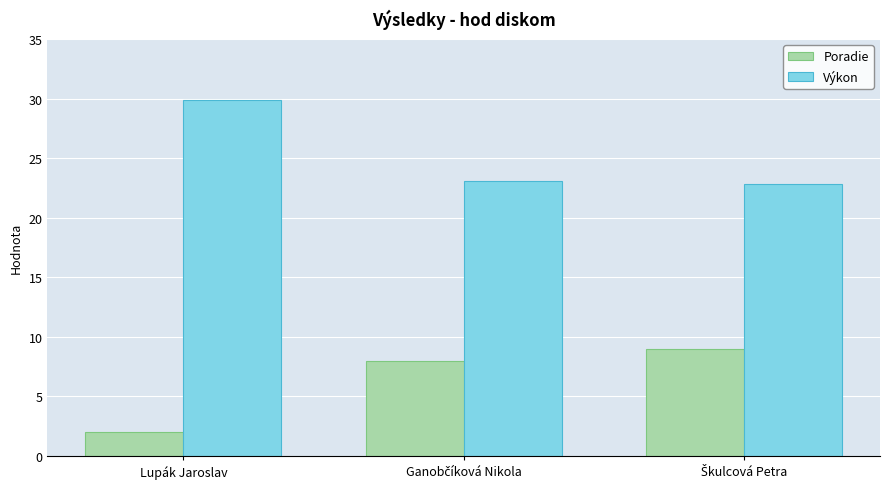

What is the difference between the maximum and minimum values in the Výkon series?

7.1